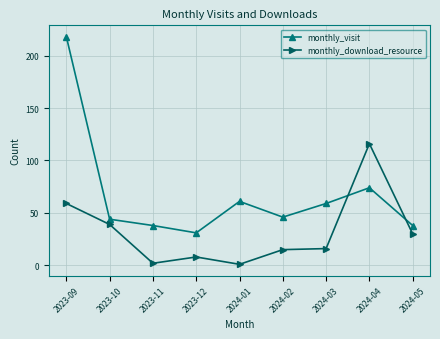

At which category does monthly_download_resource reach its first local peak?

2023-12